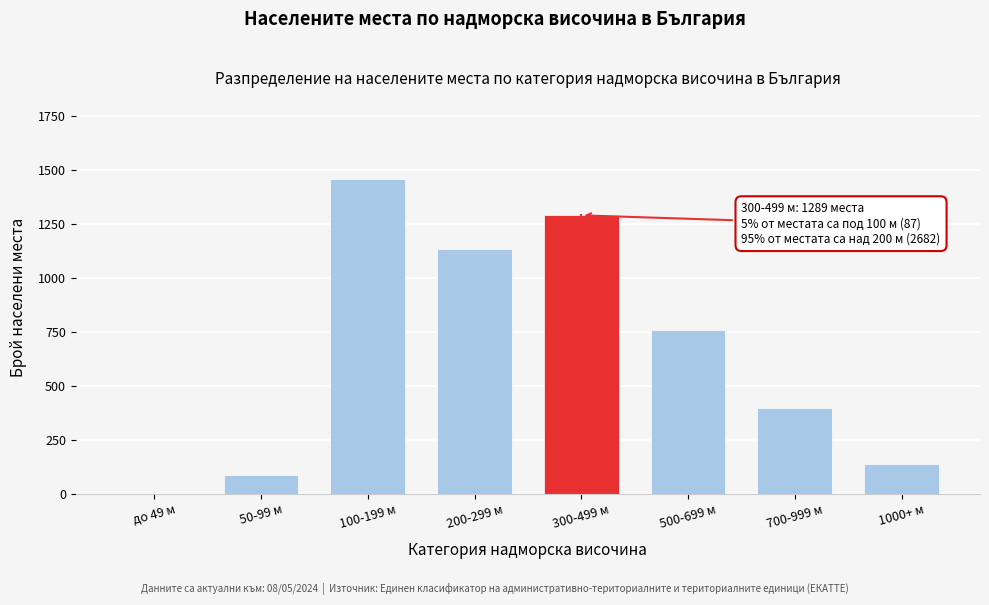

Reading left to right, list all the values displayed in this chart.

до 49 м=0	50-99 м=87	100-199 м=1456	200-299 м=1134	300-499 м=1289	500-699 м=756	700-999 м=398	1000+ м=139